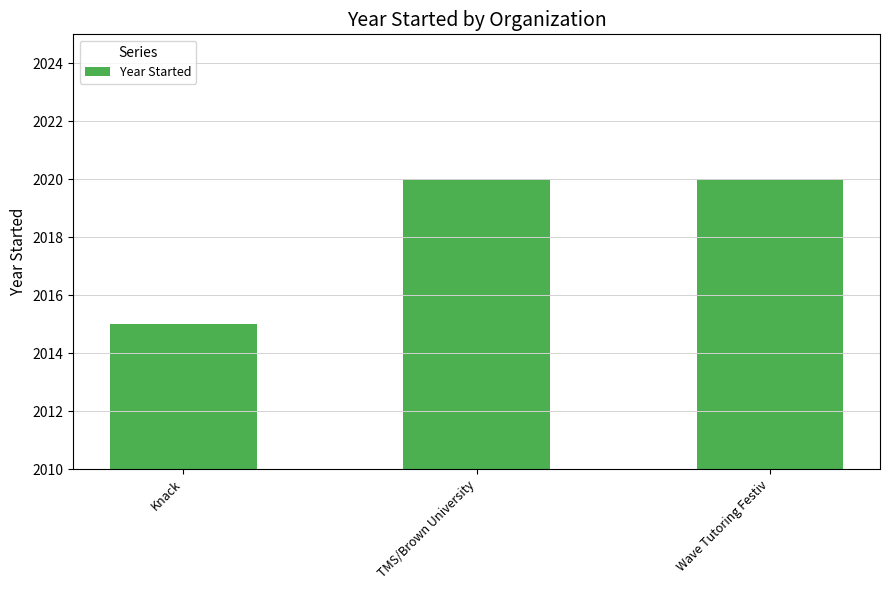

What is the difference between the values at Wave Tutoring Festiv and Knack?

5